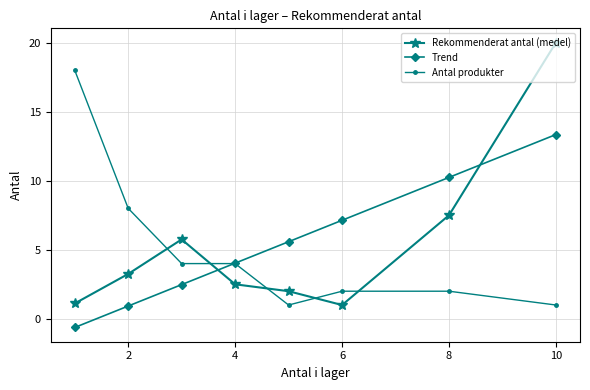

After their last crossing, which series has the higher values: Rekommenderat antal (medel) or Trend?

Rekommenderat antal (medel)